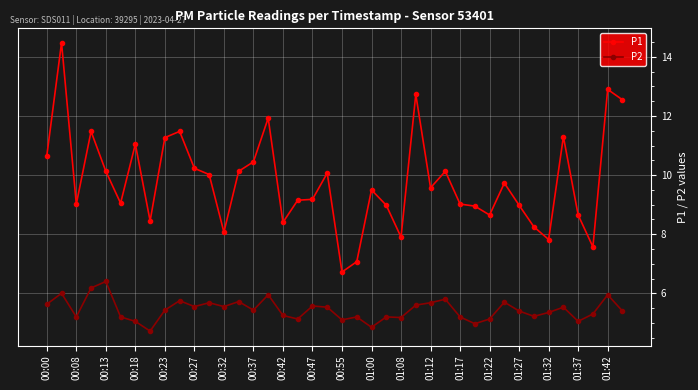

Count the number of categories in the chart.

40